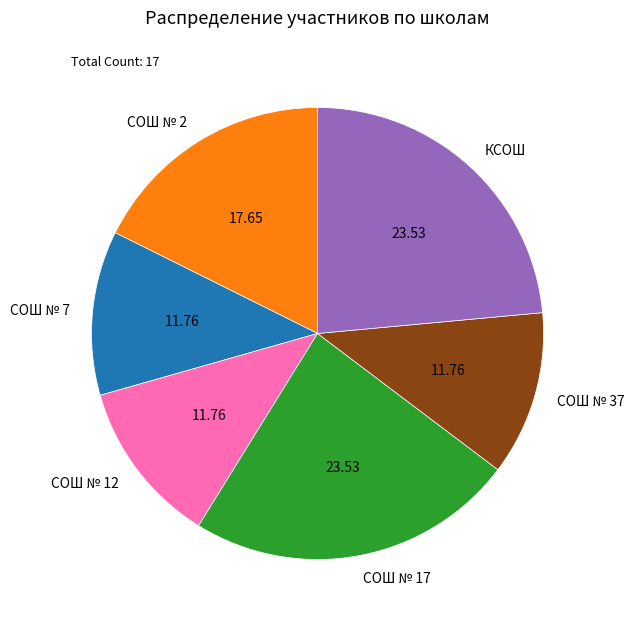

Is there any slice that represents more than half of the pie?

No